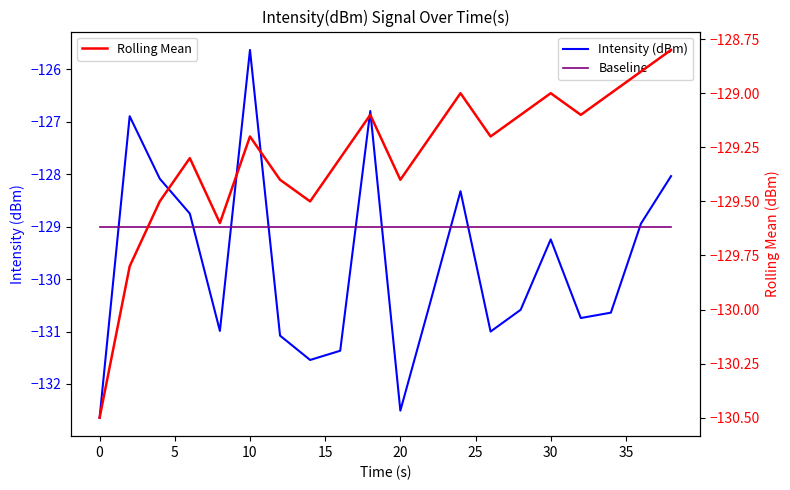

What is the minimum value for Rolling Mean?

-130.5